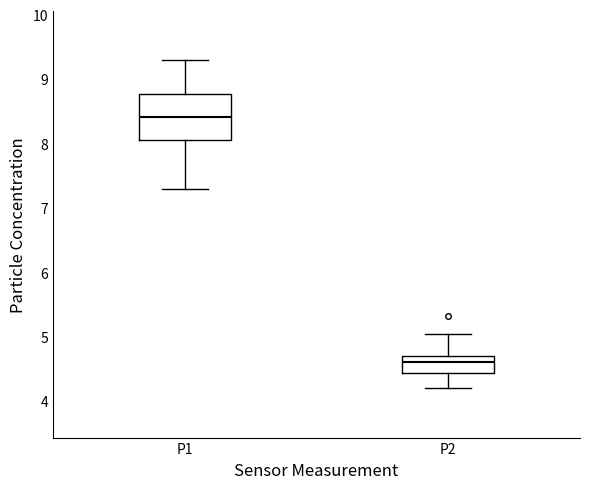

Which box is the tallest, from its lower edge to its upper edge?

P1